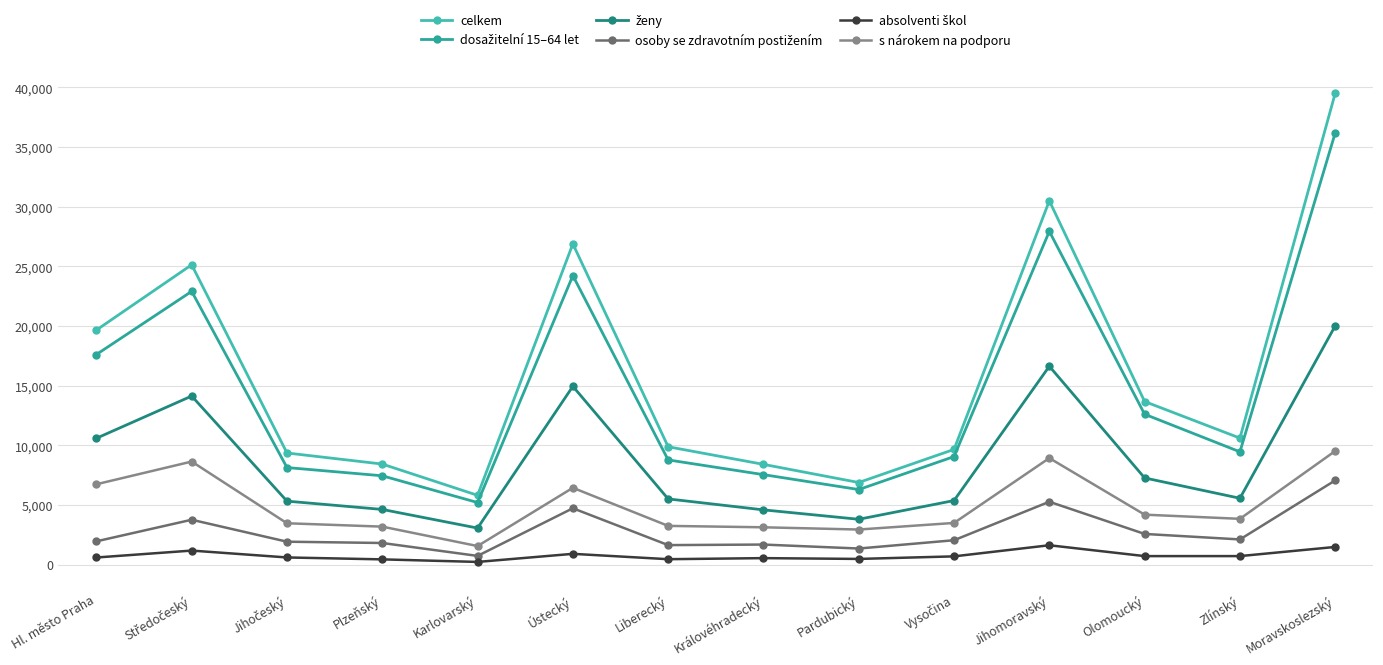

Which series changed the most between Liberecký and Jihomoravský?

celkem